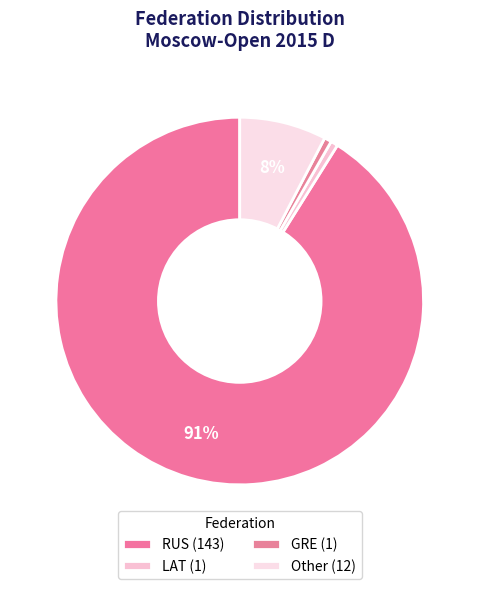

To the nearest percent, what is the average slice percentage?

25%